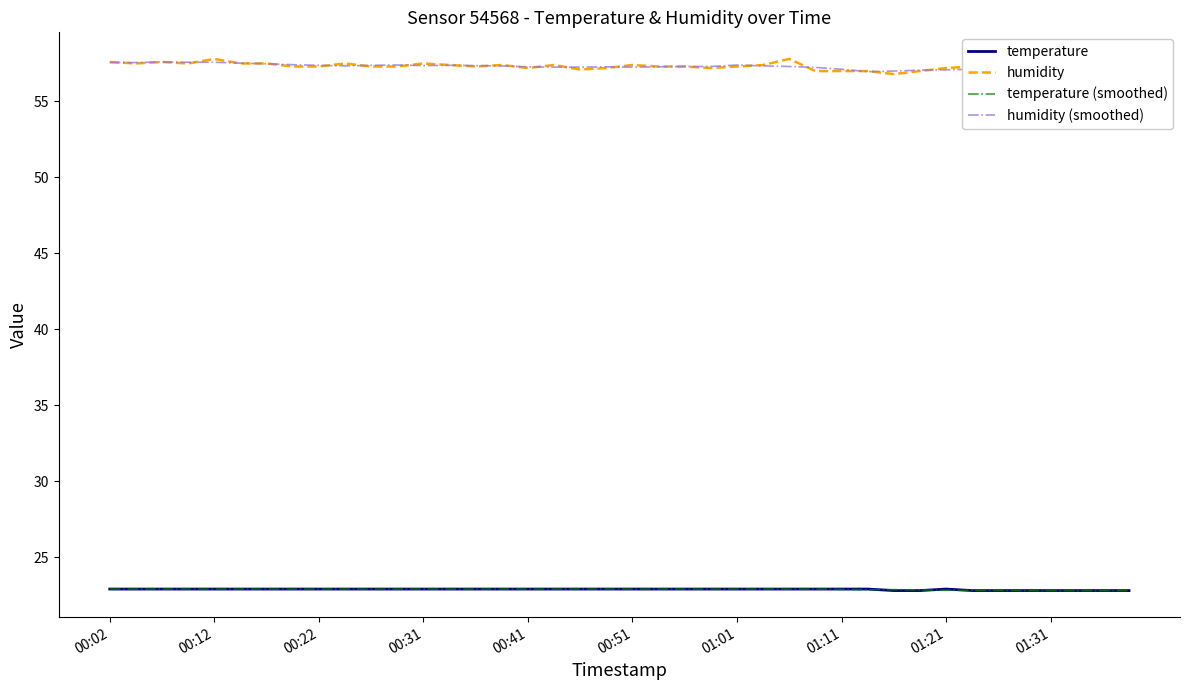

True or false: temperature and humidity (smoothed) intersect in this chart.

False